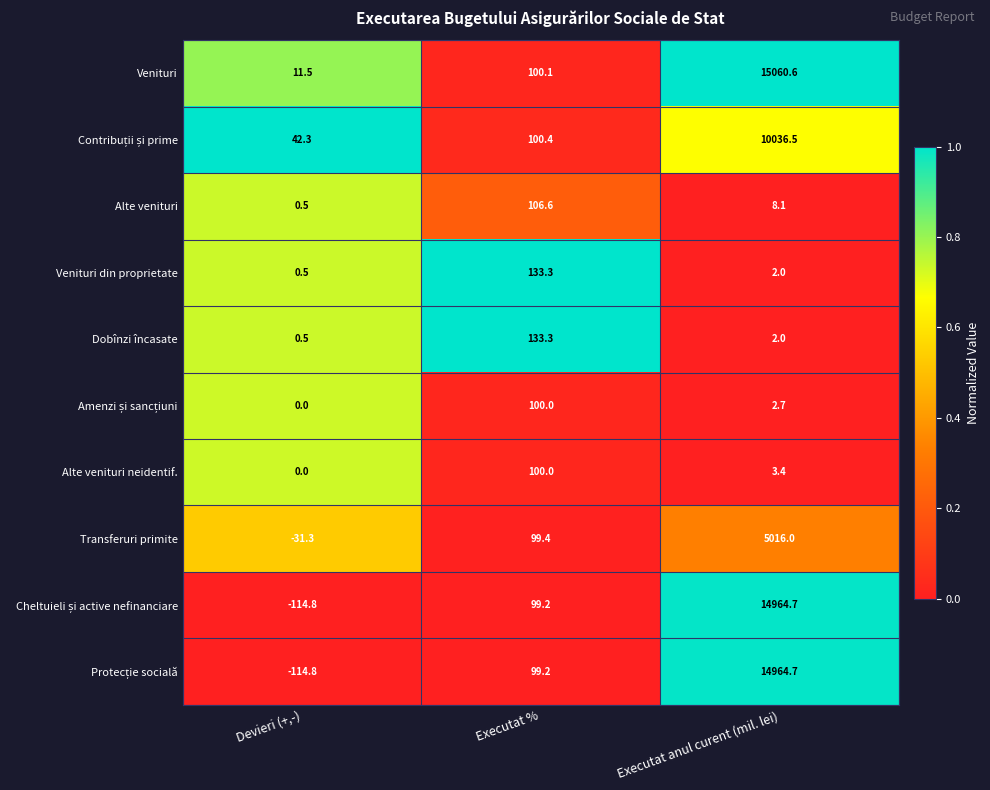

List the labels in order of Transferuri primite value, smallest first.

Devieri (+,-), Executat %, Executat anul curent (mil. lei)